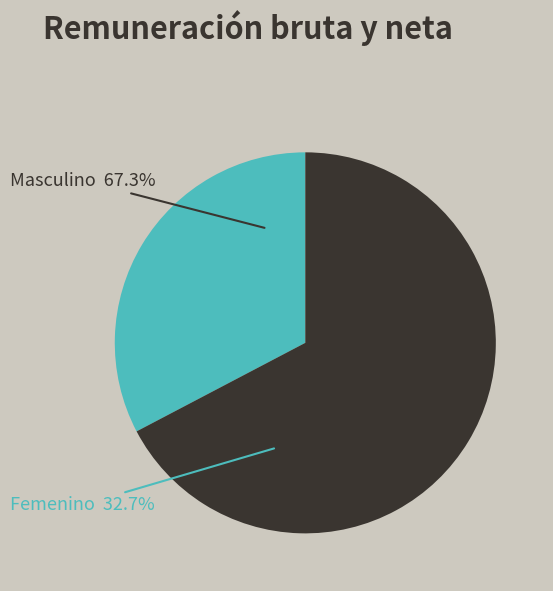

Approximately how many times larger is the value at Femenino compared to Masculino?

0.5